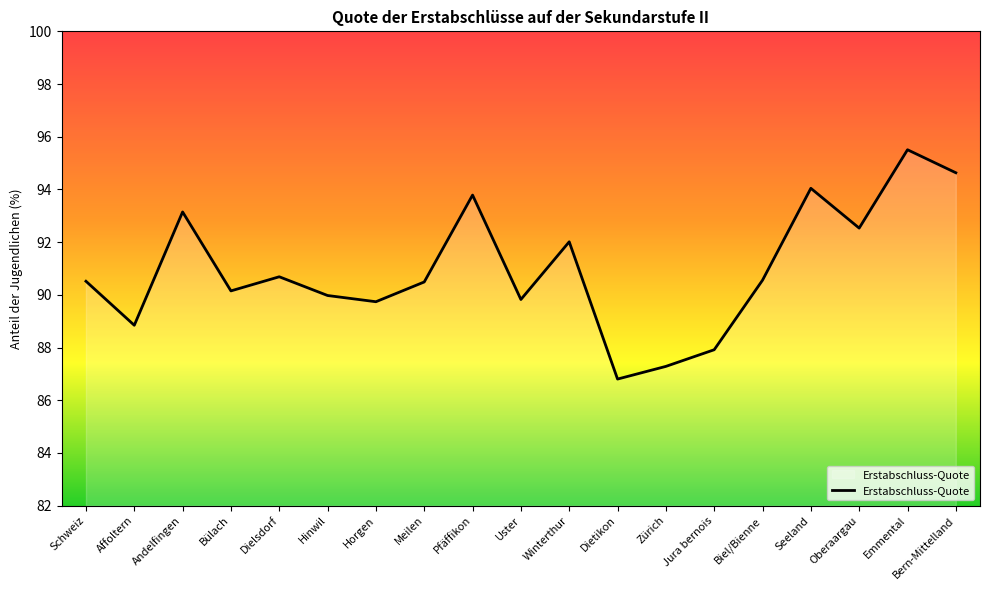

At which category does the chart reach its peak across all series?

Emmental